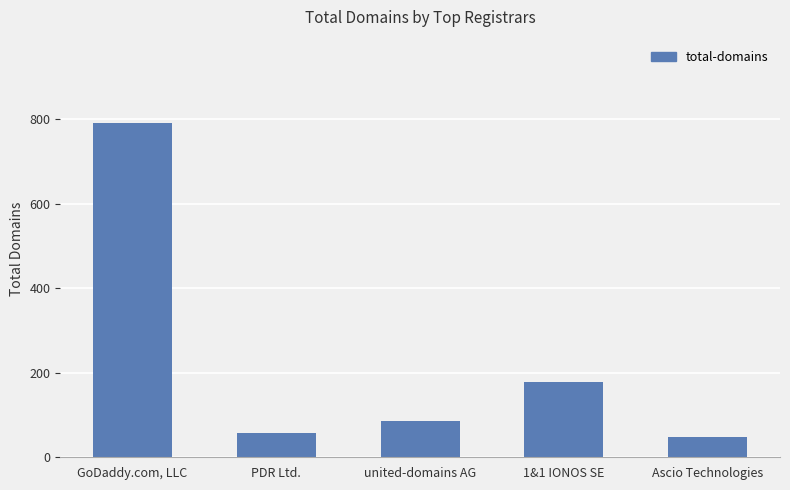

How many distinct data groups are displayed?

1